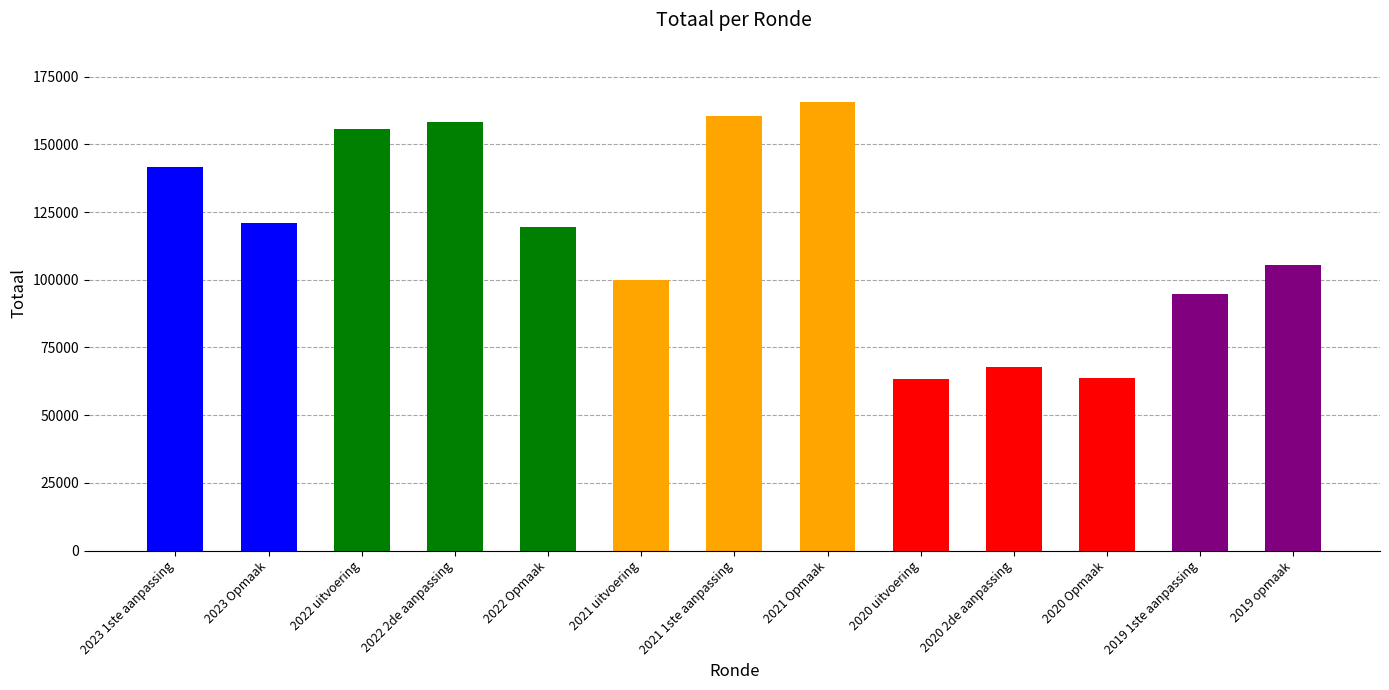

What is the maximum value shown in the chart?

165731